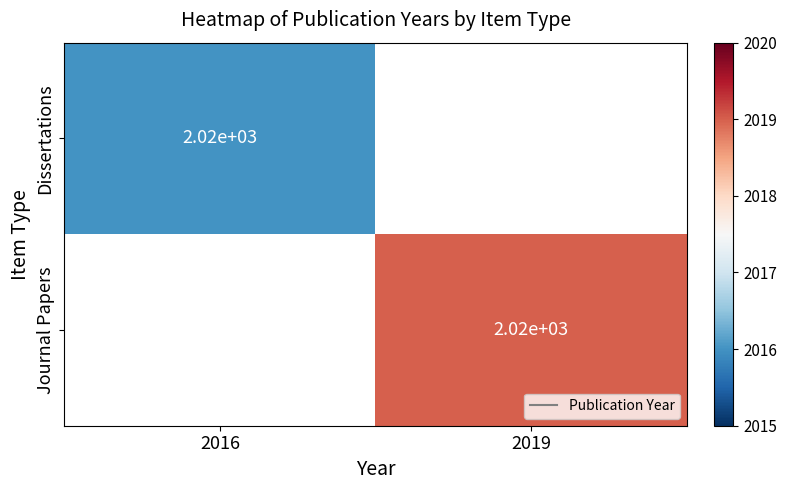

How many categories are shown in the chart?

2